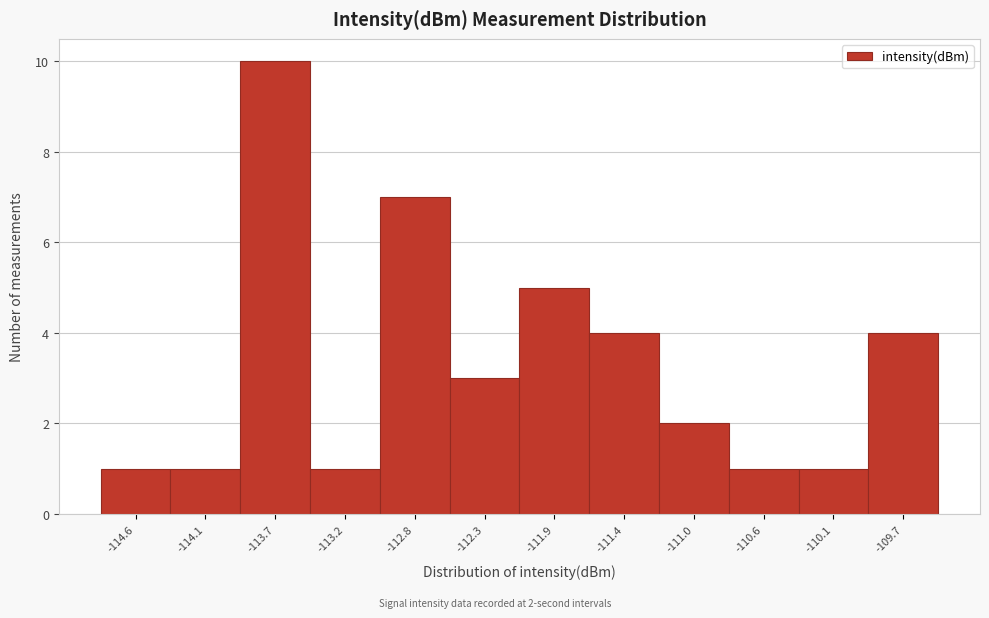

Reading right to left, transcribe all the data shown in this chart.

4	1	1	2	4	5	3	7	1	10	1	1